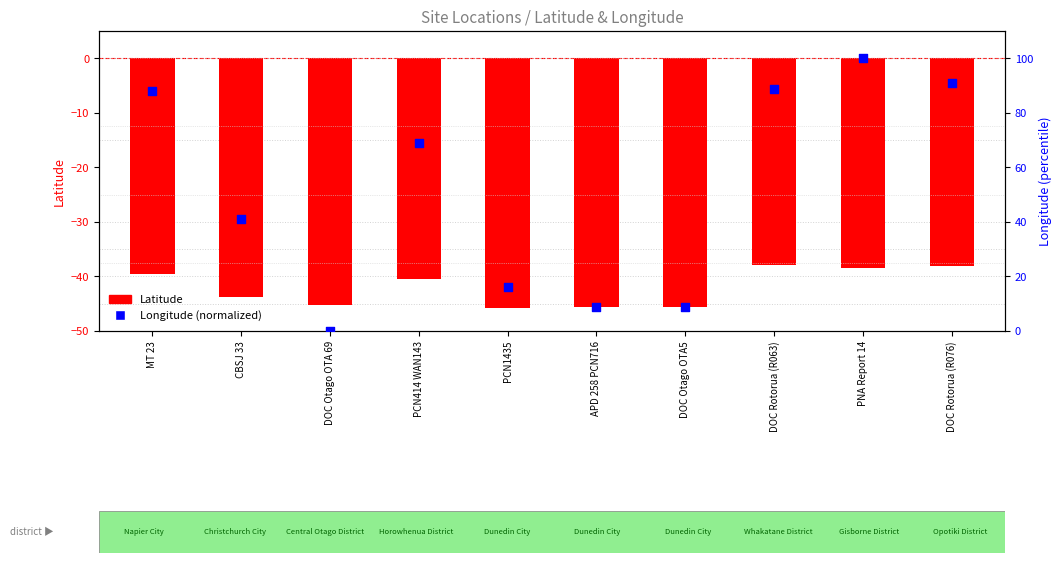

At which category is the sum across all series the highest?

PNA Report 14